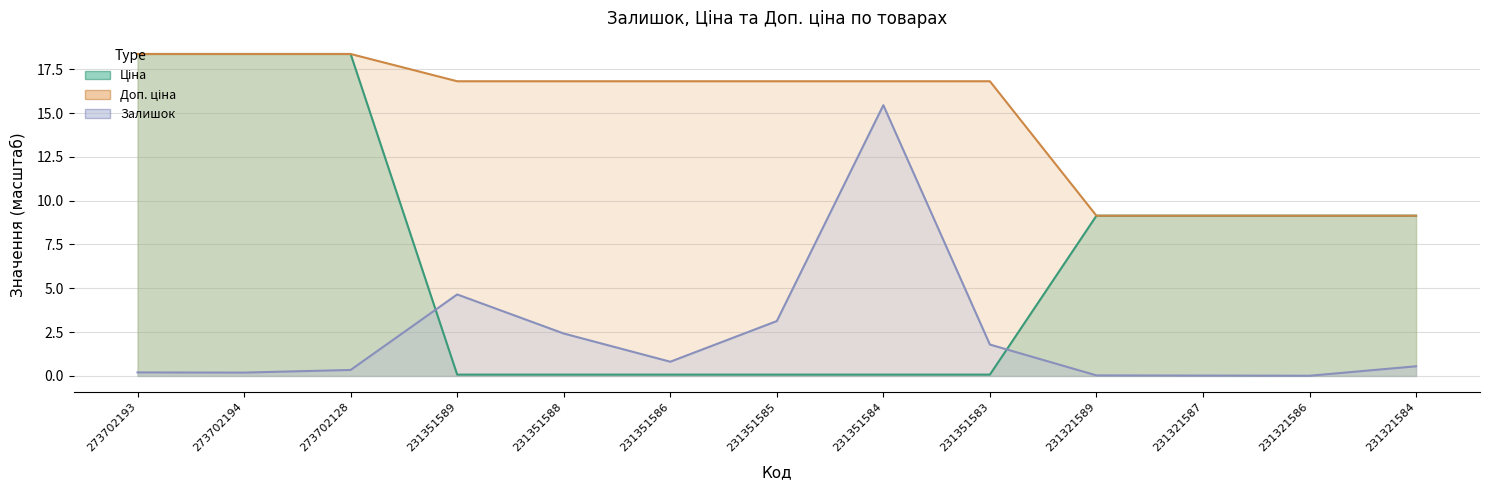

Between 273702128 and 231321589, which series saw the biggest shift?

Доп. ціна